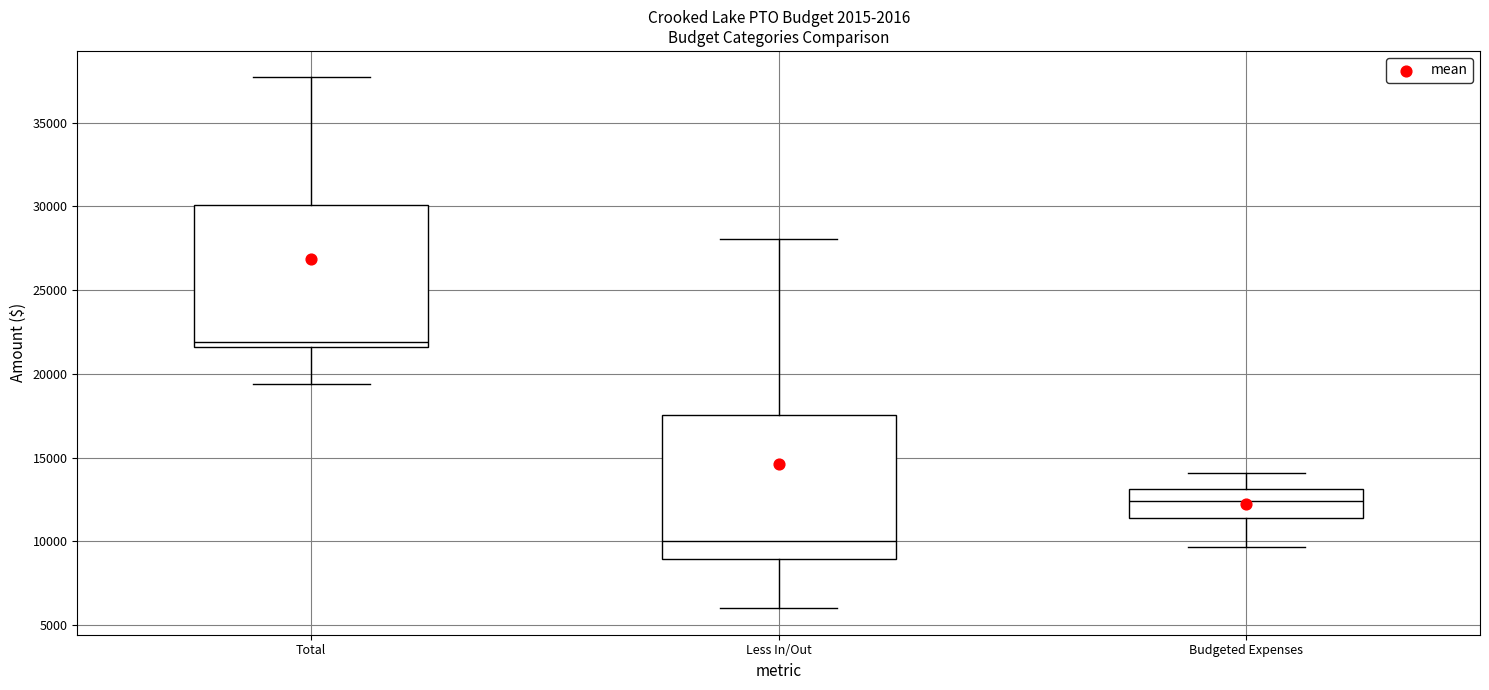

Where is the upper edge of the box for Budgeted Expenses on the y-axis? The values are not printed on the chart, so give them approximately, as read against the axis.

13000